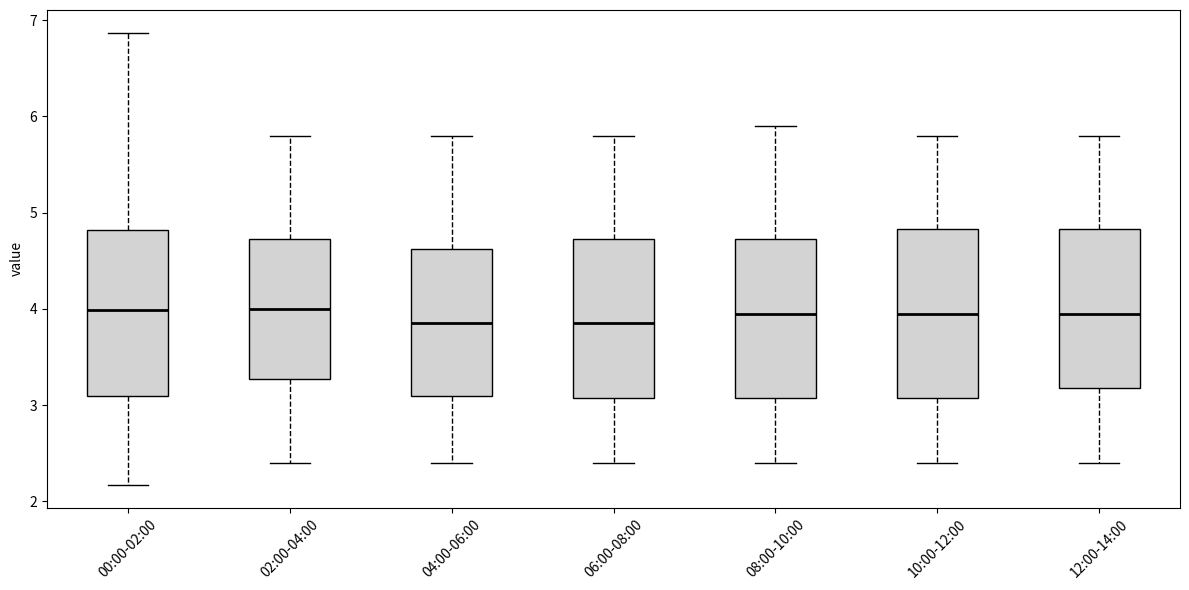

Where does the upper whisker of the box for 06:00-08:00 end on the y-axis? The values are not printed on the chart, so give them approximately, as read against the axis.

5.8